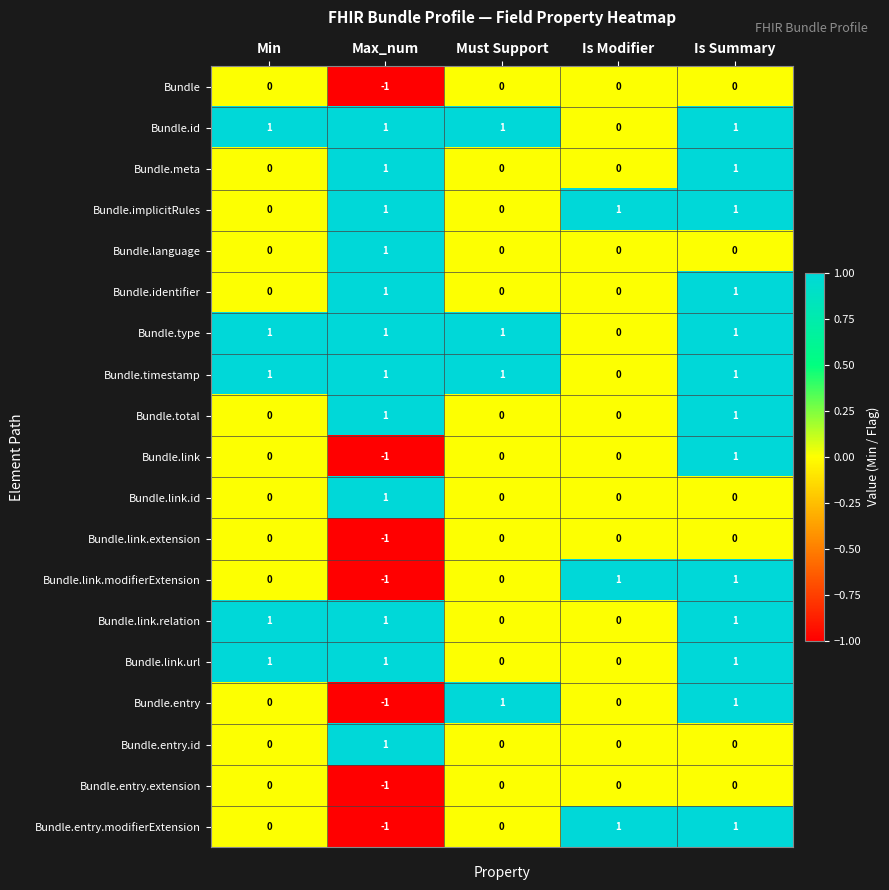

At which category does the chart reach its minimum across all series?

Max_num